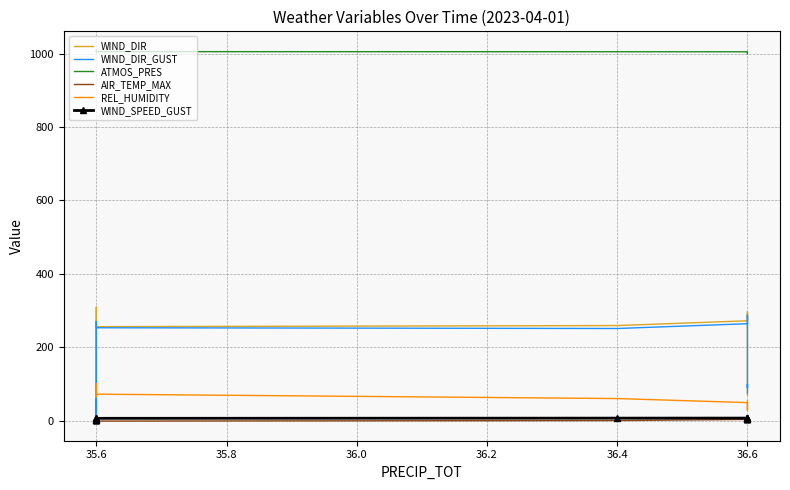

What is the difference between the second highest and second lowest values in the WIND_DIR_GUST series?

255.0